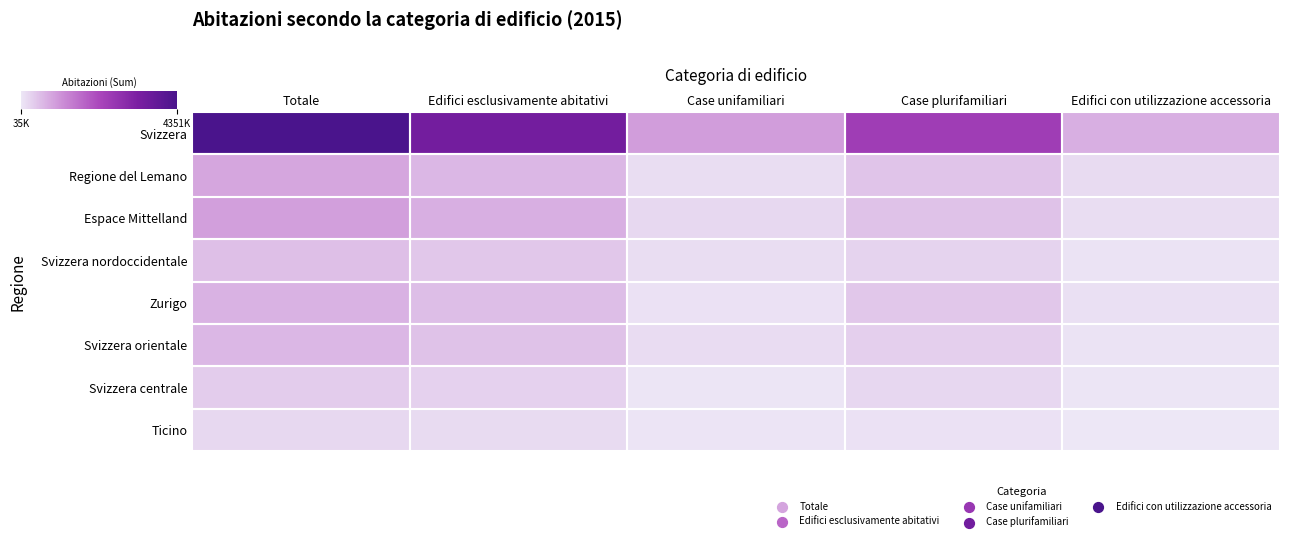

Which series changed the most between Totale and Edifici esclusivamente abitativi?

Svizzera